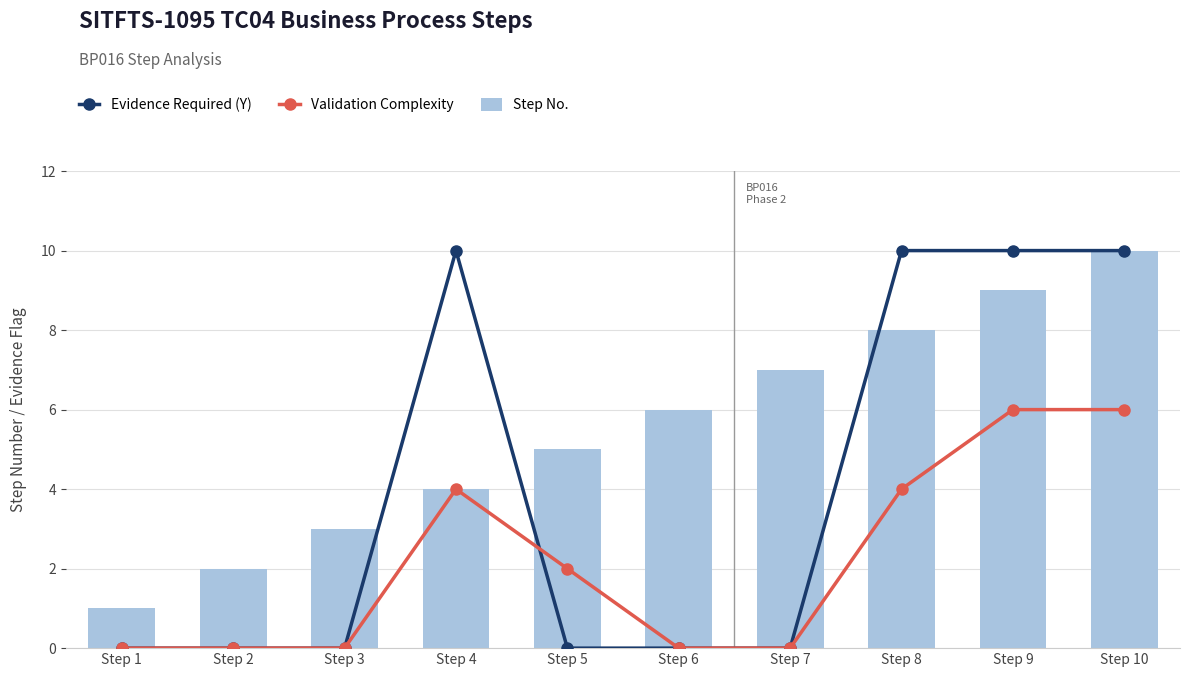

Which series has the largest range (max minus min)?

Evidence Required (Y)